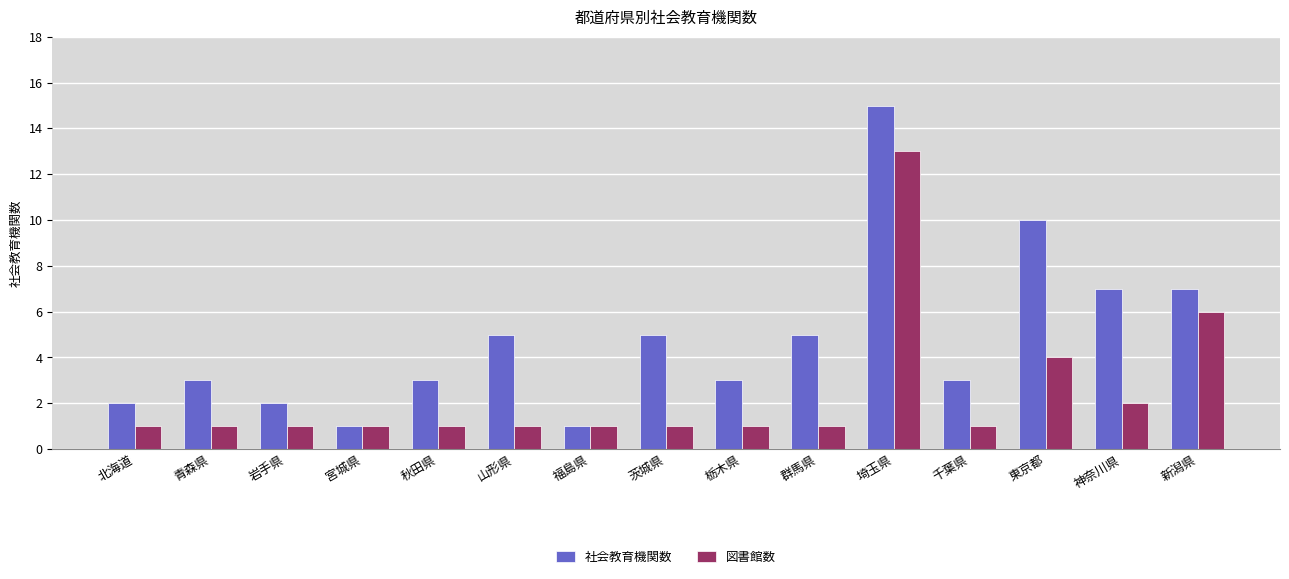

What is the difference between the maximum and minimum values in the 図書館数 series?

12